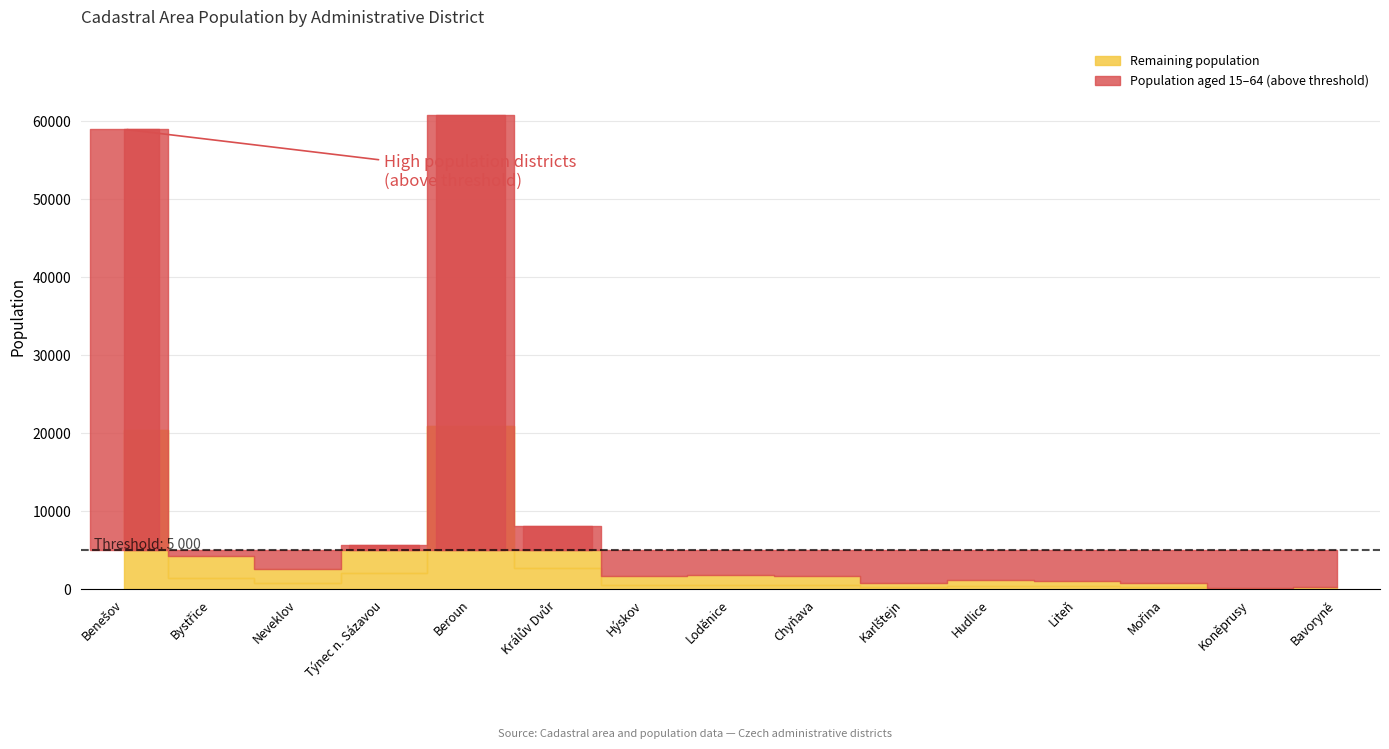

The Remaining population series shows 105 at Karlštejn. True or false?

False